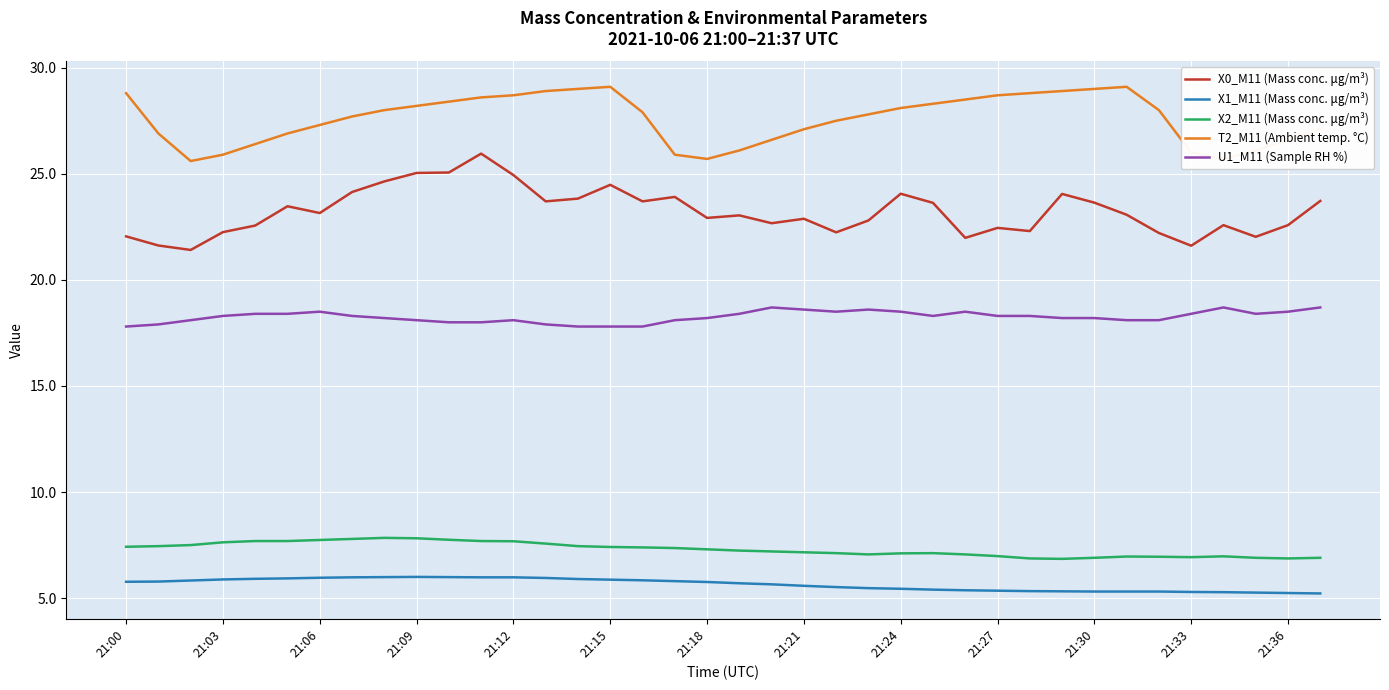

What is the greatest value displayed?

29.1